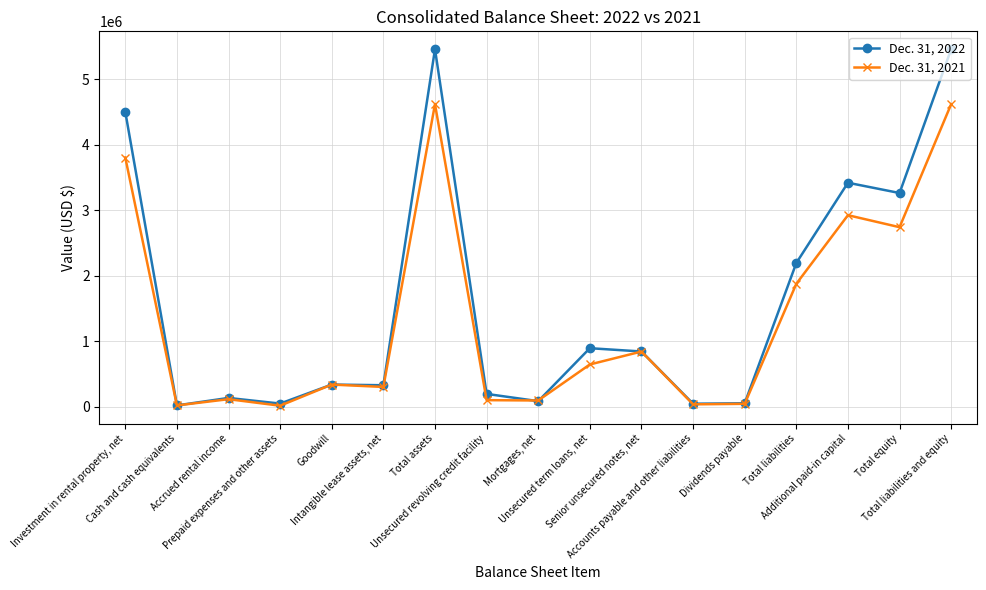

What is the maximum value shown in the chart?

5457609